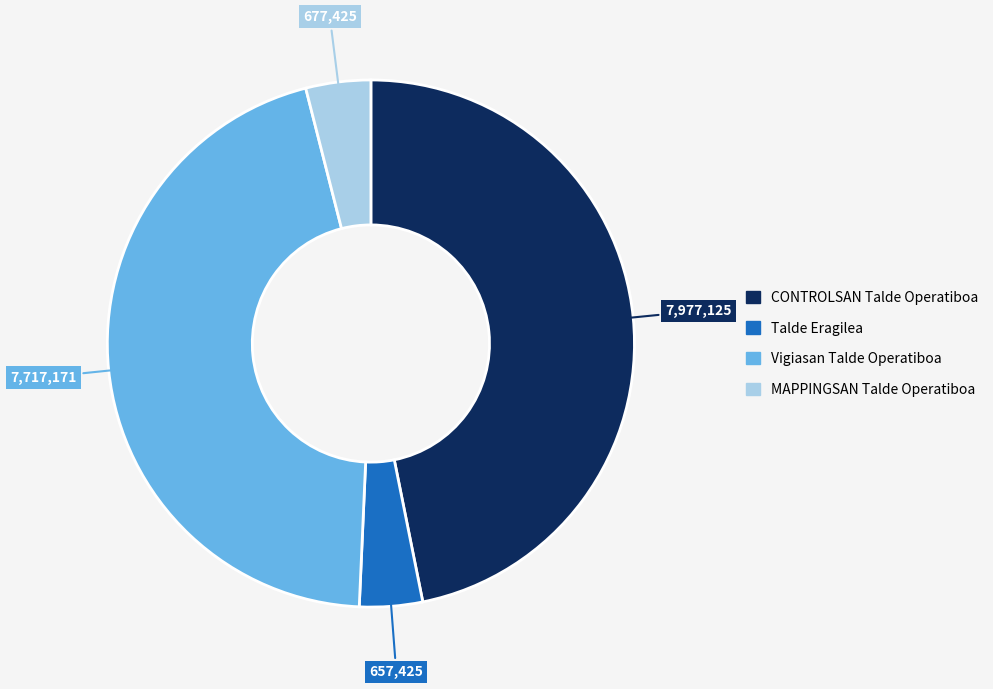

Is it true that CONTROLSAN Talde Operatiboa is 47% of the pie?

True